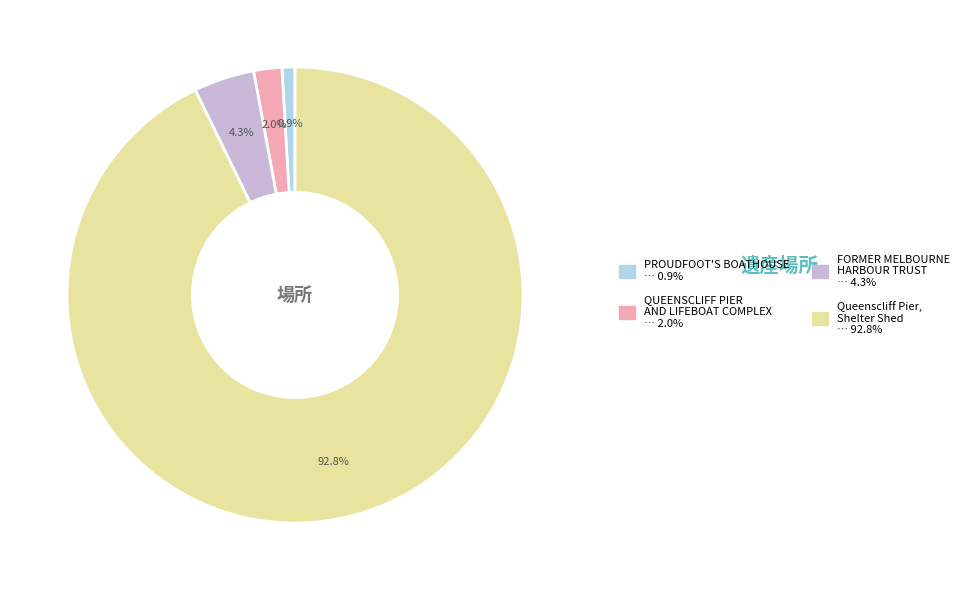

Is there any slice that represents more than half of the pie?

Yes